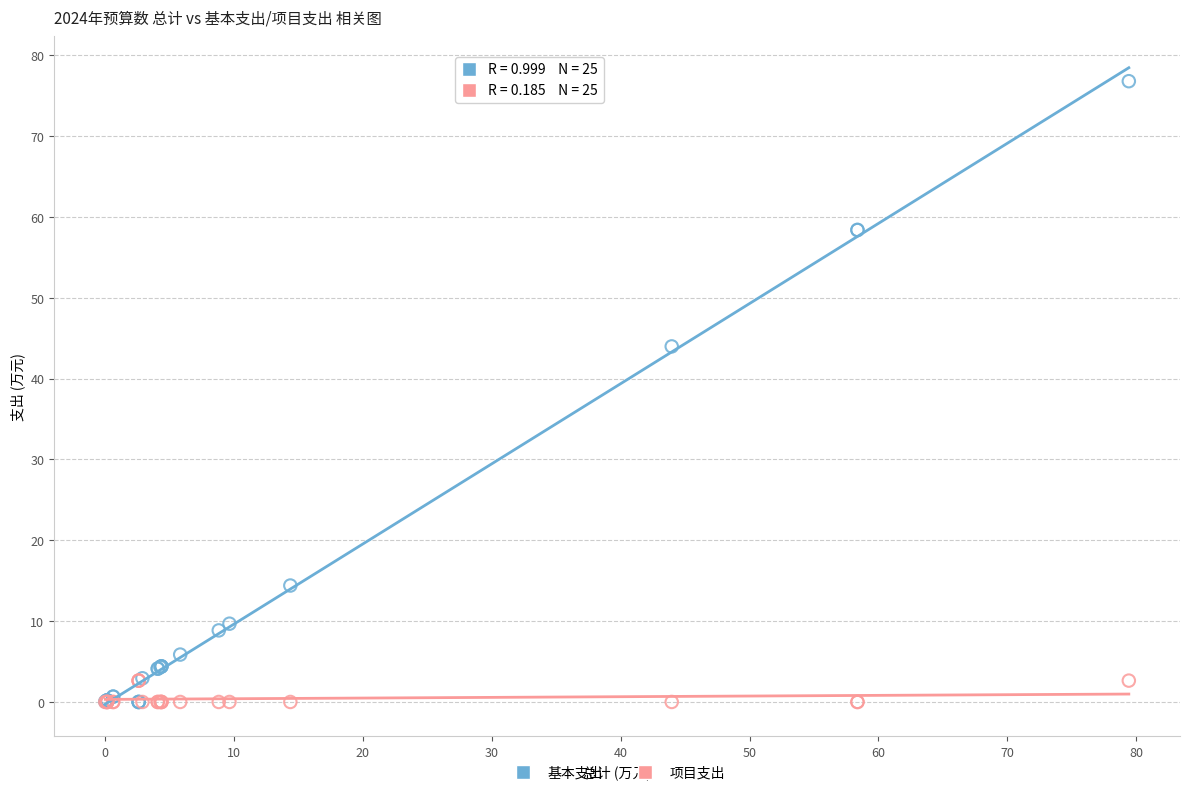

Which series contains the highest Y value?

基本支出